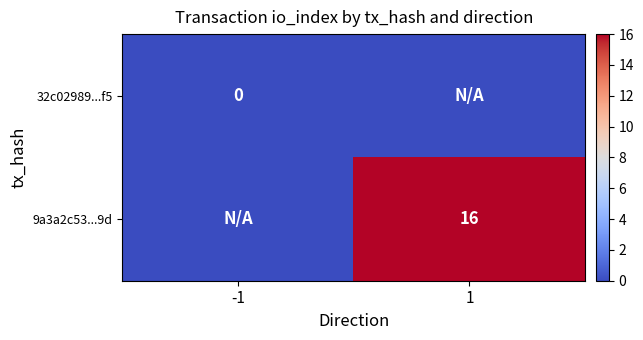

The 9a3a2c53...9d series shows 16 at 1. True or false?

True